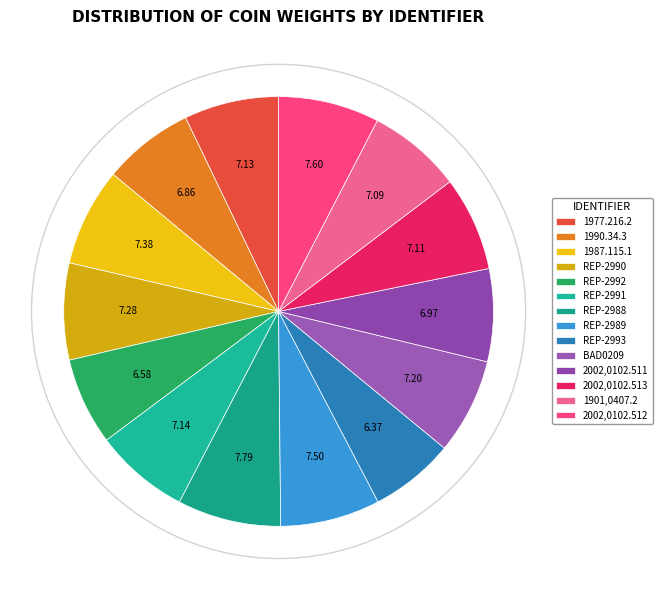

Is there any slice that represents more than half of the pie?

No